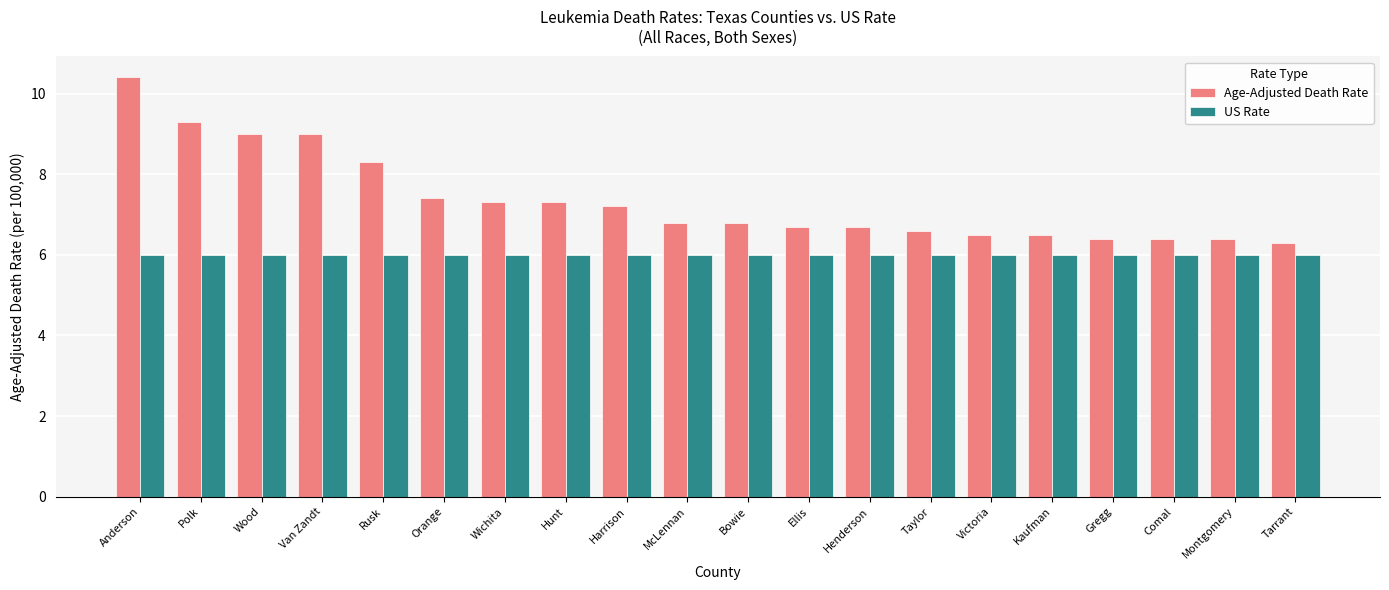

Reading left to right, what are all the values shown in this chart?

Age-Adjusted Death Rate: 10.4	9.3	9.0	9.0	8.3	7.4	7.3	7.3	7.2	6.8	6.8	6.7	6.7	6.6	6.5	6.5	6.4	6.4	6.4	6.3
US Rate: 6.0	6.0	6.0	6.0	6.0	6.0	6.0	6.0	6.0	6.0	6.0	6.0	6.0	6.0	6.0	6.0	6.0	6.0	6.0	6.0